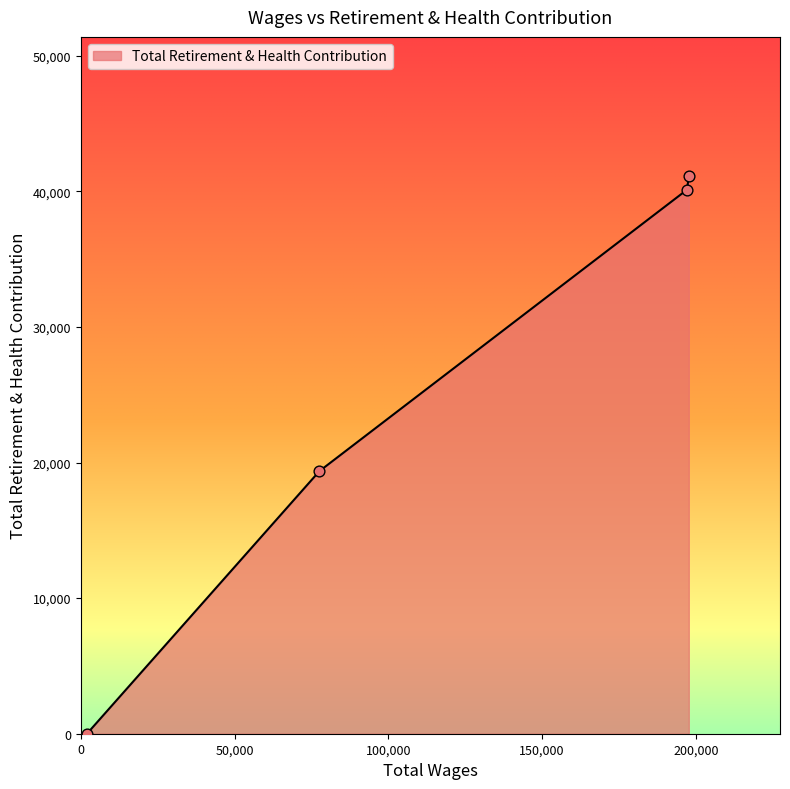

True or false: there are more than 1 points higher than both neighbors.

False